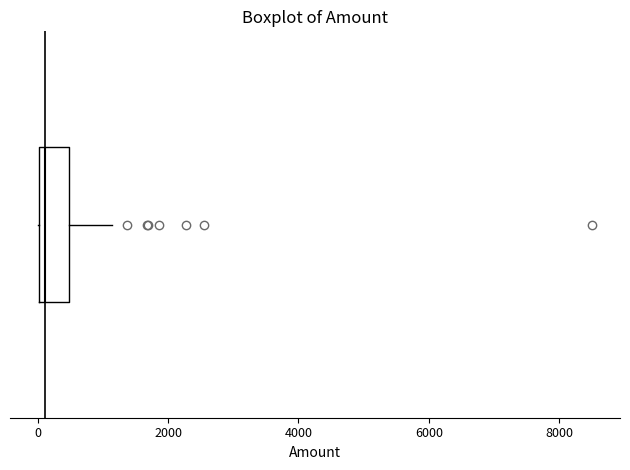

Transcribe this box plot: give where the median line is, the range the box spans, and where the two whiskers end, as read against the x-axis. The values are not printed on the chart, so give them approximately, as read against the axis.

median 200, box 0 to 400, whiskers 0 to 1200